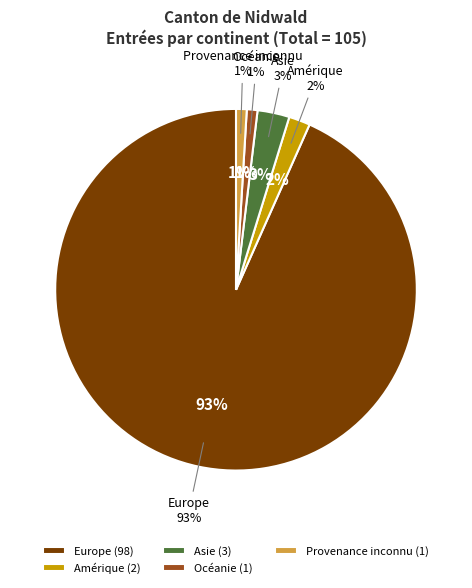

Rank the categories by value from highest to lowest.

Europe, Asie, Amérique, Océanie, Provenance inconnu